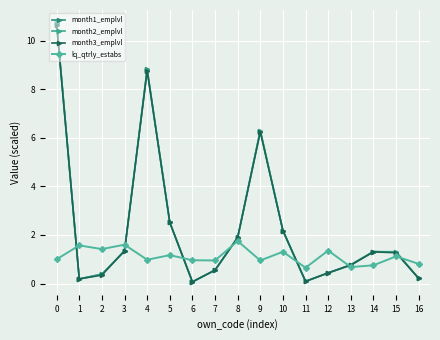

Where is the first local maximum for lq_qtrly_estabs?

1